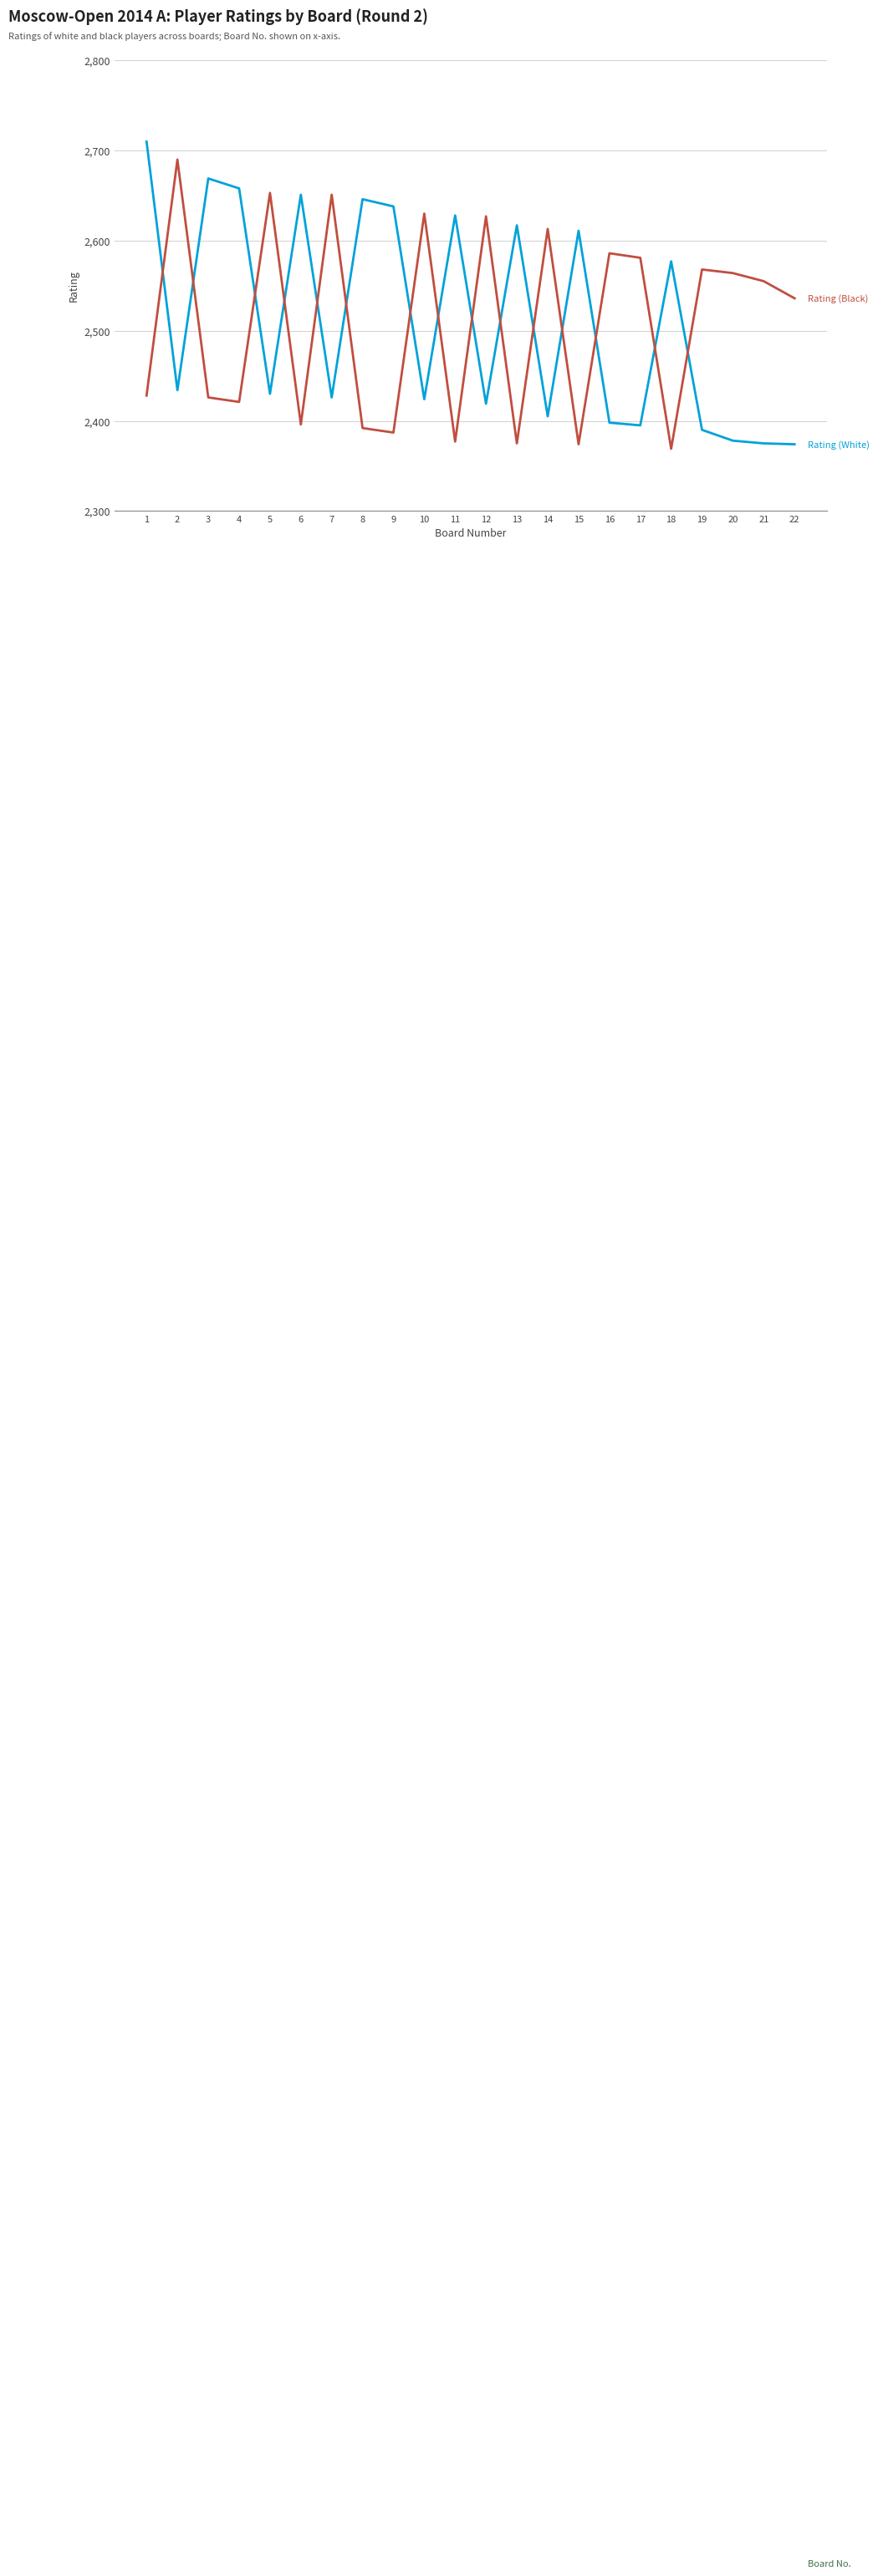

Is it true that Rating (White) equals 699 at 2?

False